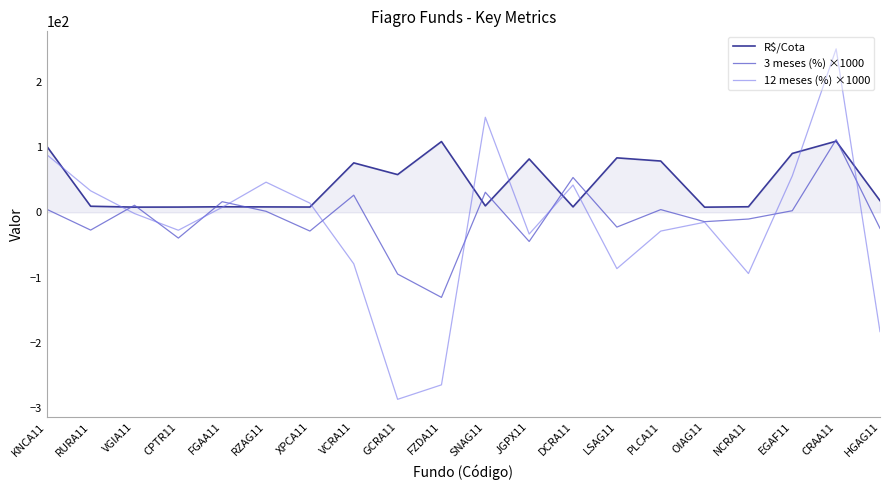

Is the value of R$/Cota at FZDA11 greater than the value of 12 meses (%) ×1000 at XPCA11?

Yes